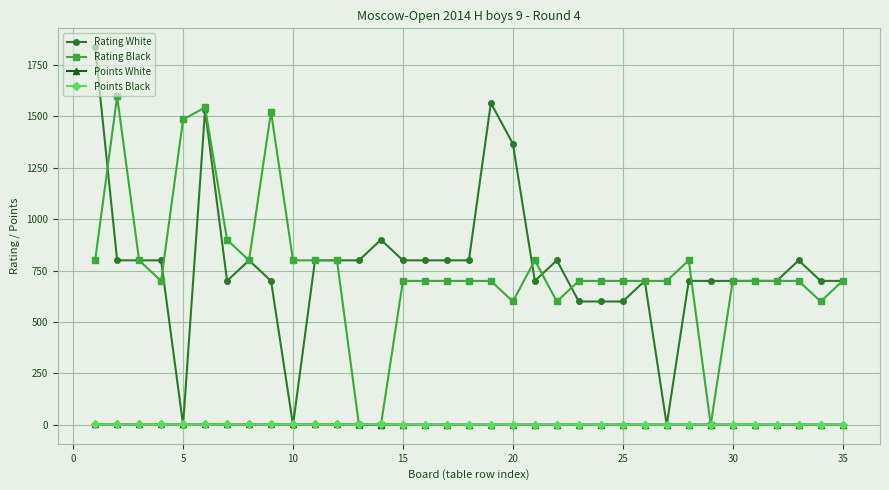

True or false: Rating White has more than 1 points higher than both neighbors.

True